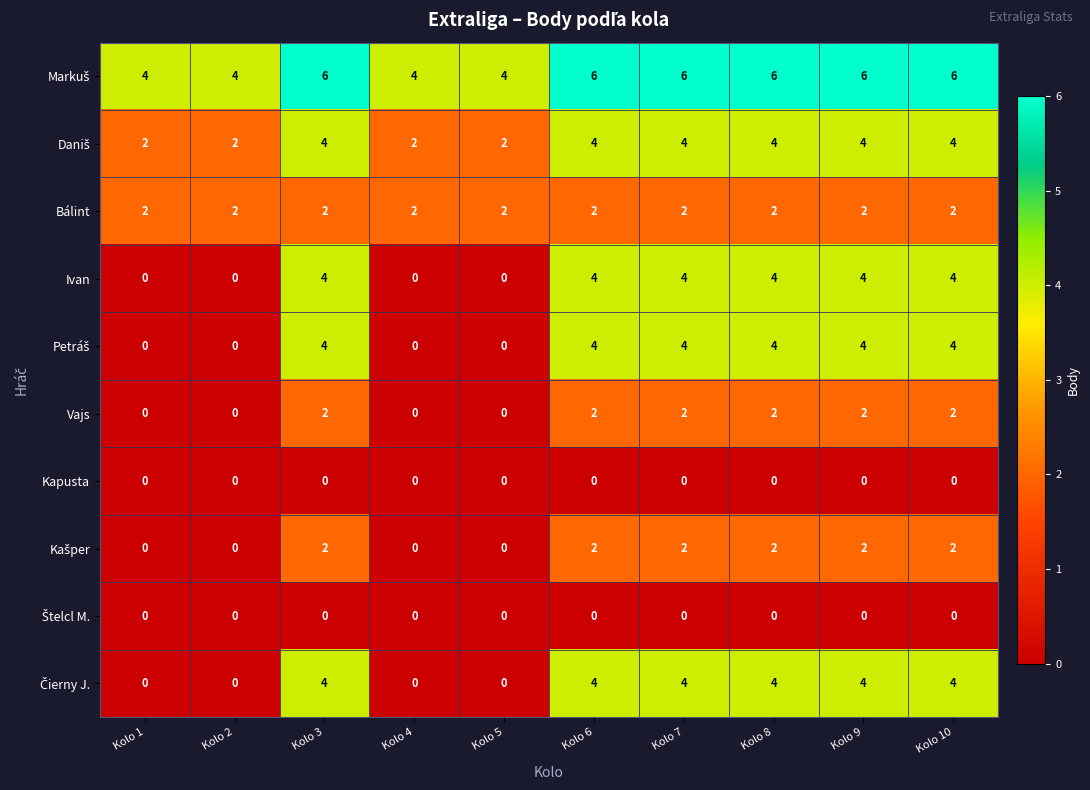

What is the greatest value displayed?

6